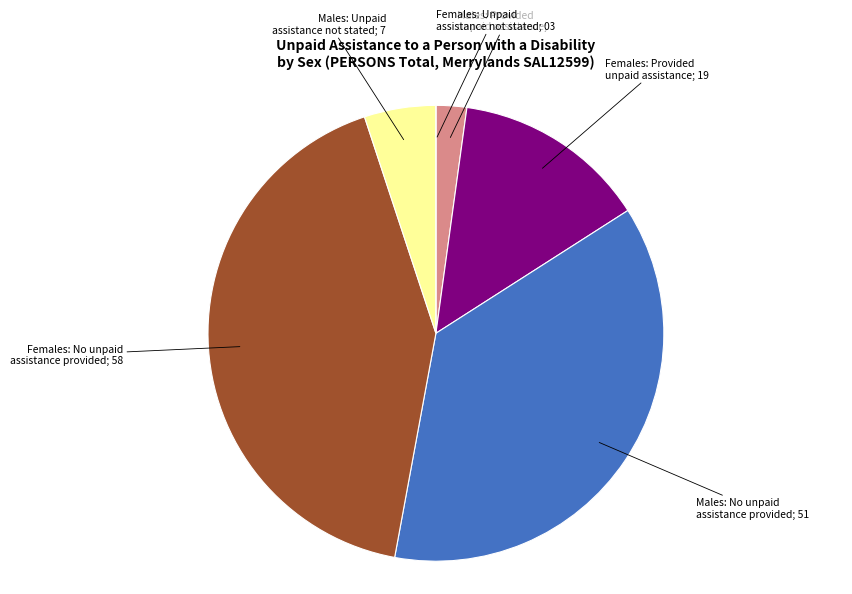

Is there a majority slice in this chart?

No